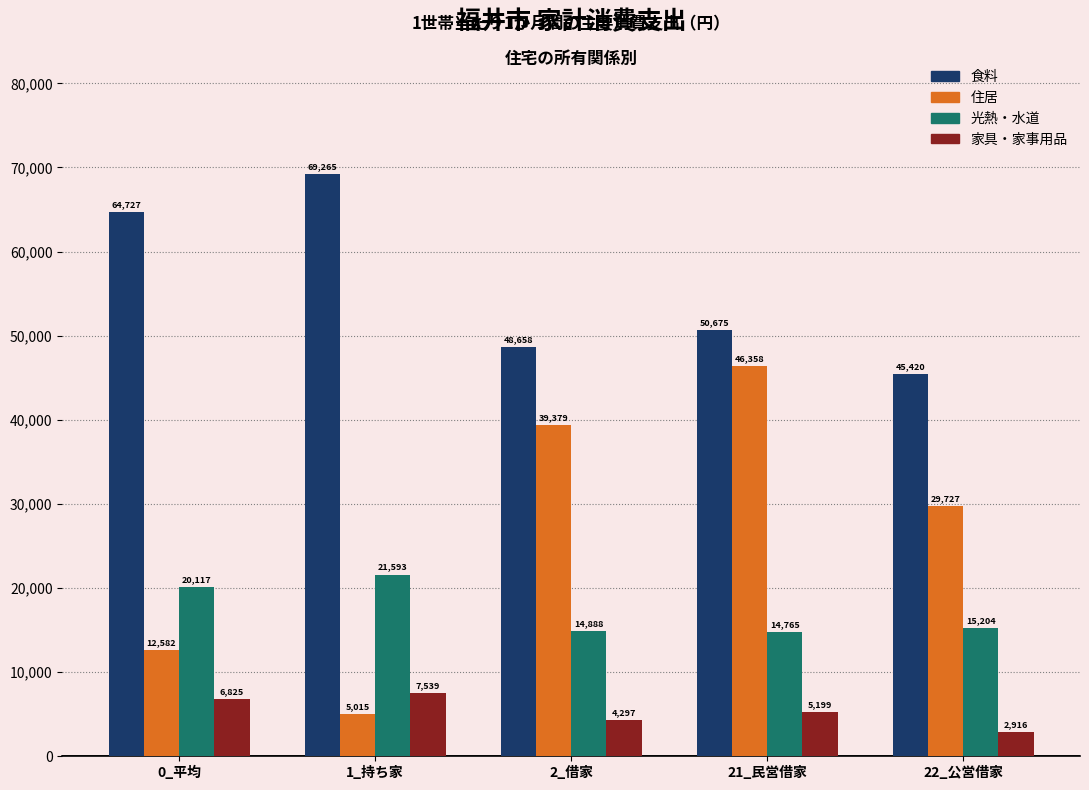

Reading right to left, list all the values displayed in this chart.

食料: 45420	50675	48658	69265	64727
住居: 29727	46358	39379	5015	12582
光熱・水道: 15204	14765	14888	21593	20117
家具・家事用品: 2916	5199	4297	7539	6825